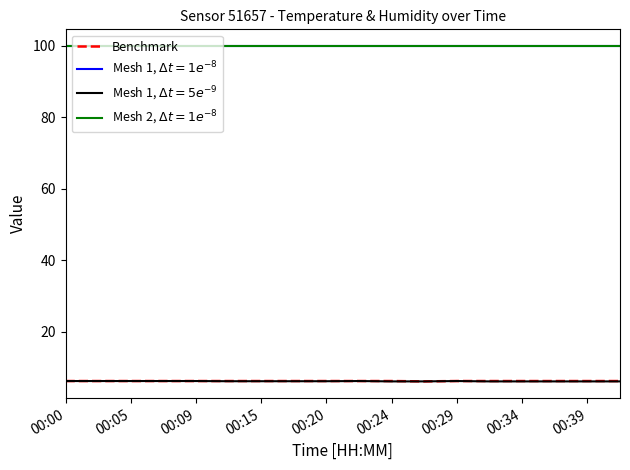

Is this an area chart (filled region under the line)?

No